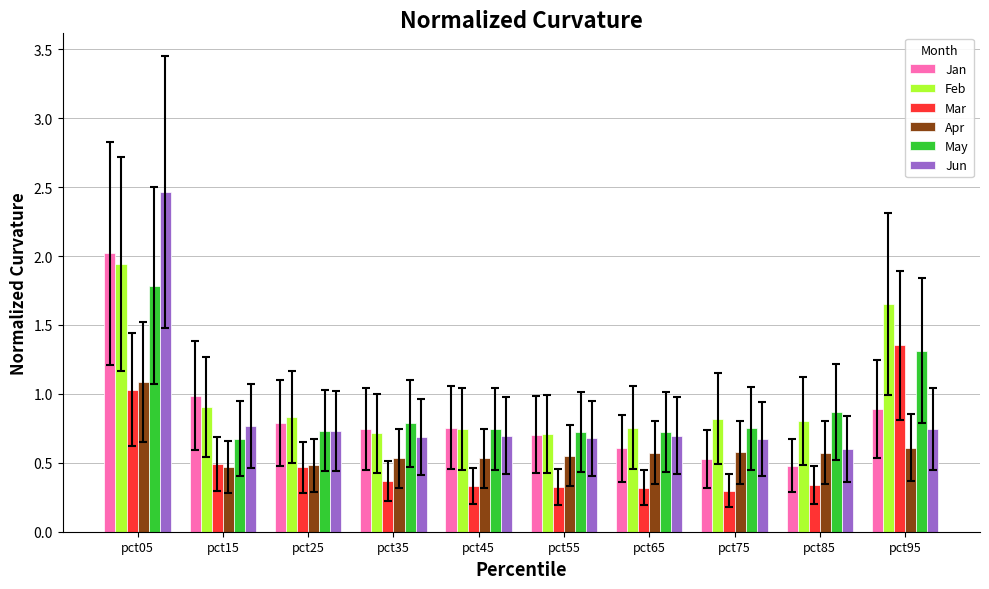

True or false: Mar has a value of 0.2 at pct85.

False